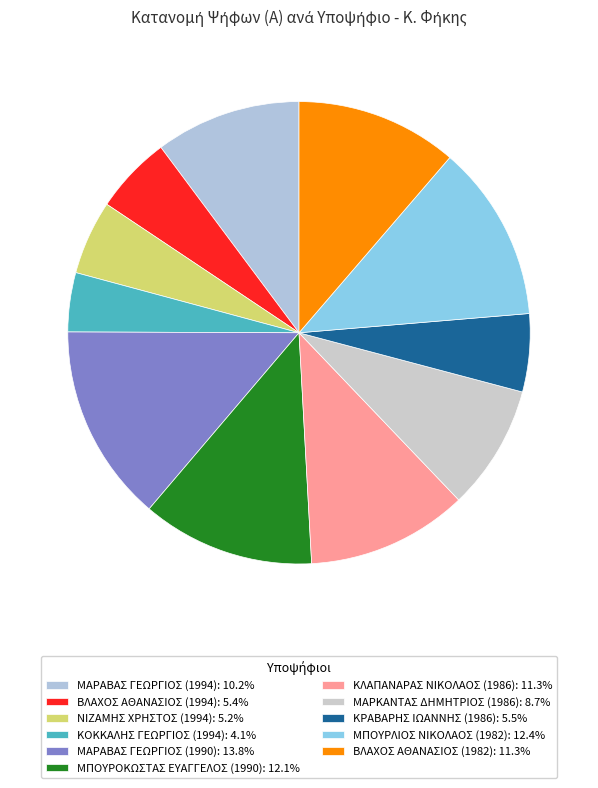

Combined, what portion of the pie is ΜΠΟΥΡΛΙΟΣ ΝΙΚΟΛΑΟΣ (1982) and ΜΑΡΚΑΝΤΑΣ ΔΗΜΗΤΡΙΟΣ (1986)?

21.1%